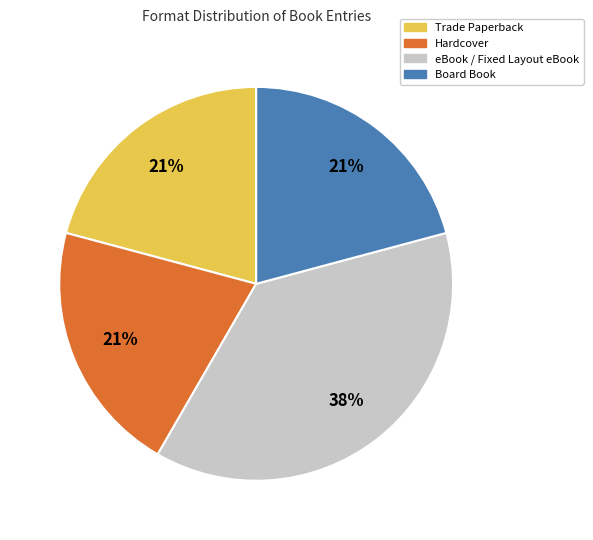

What is the ratio of the value at Trade Paperback to the value at Board Book?

1.0